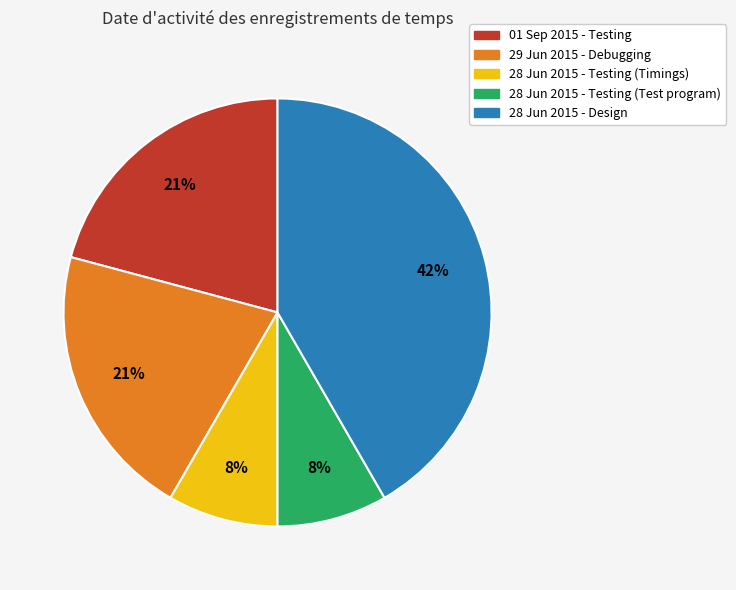

Is 01 Sep 2015 - Testing the majority of the pie?

No